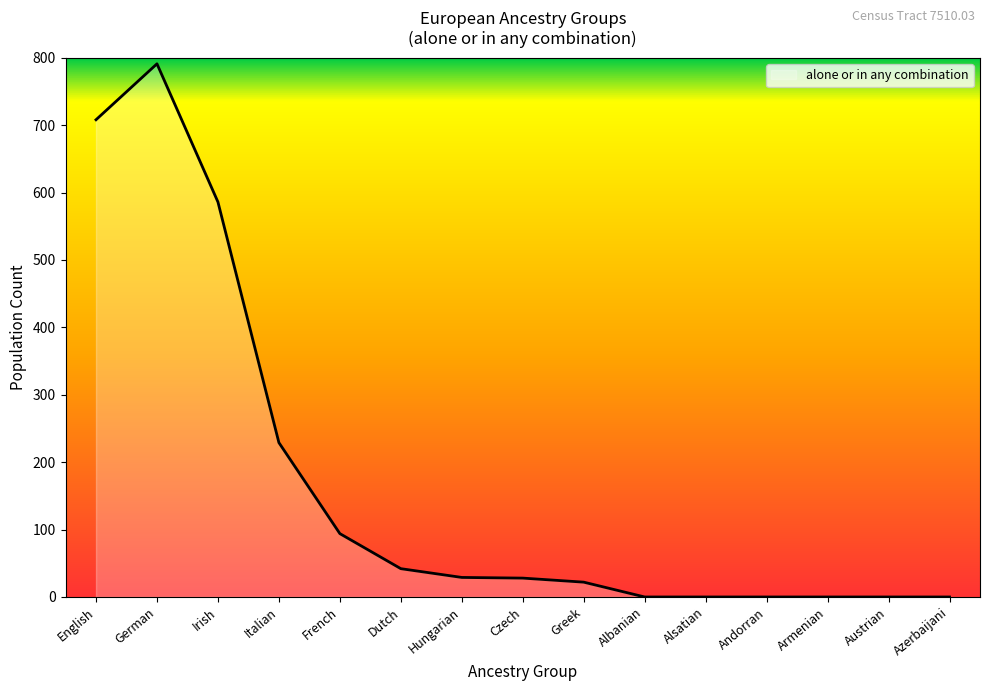

What is the sum of the values at Italian and Czech?

257